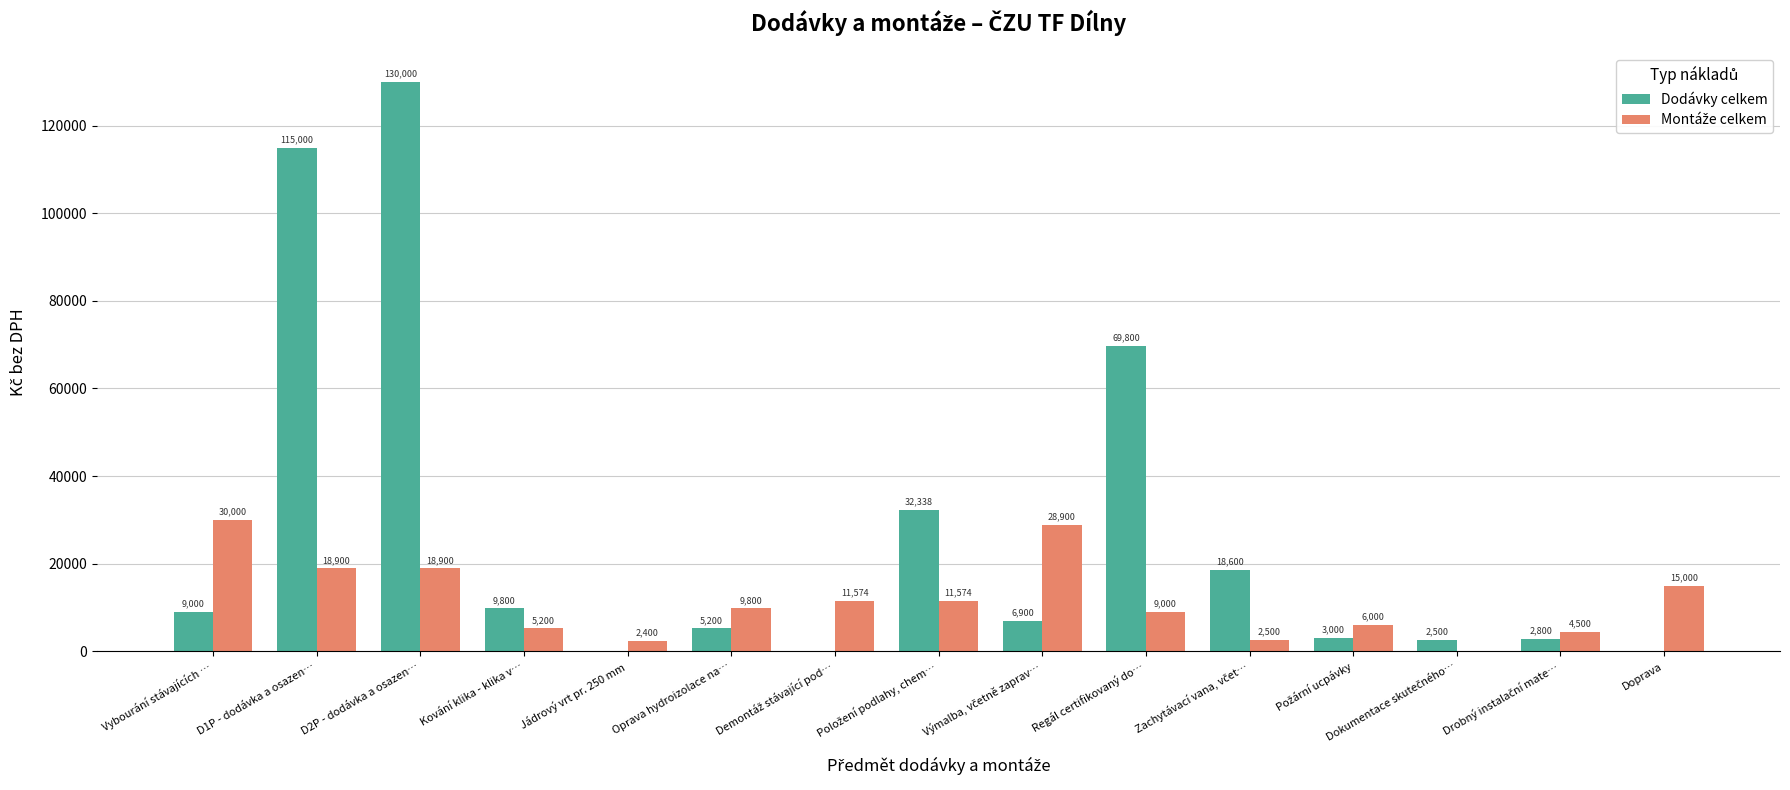

At which label does Dodávky celkem first exceed 6900?

Vybourání stávajících …